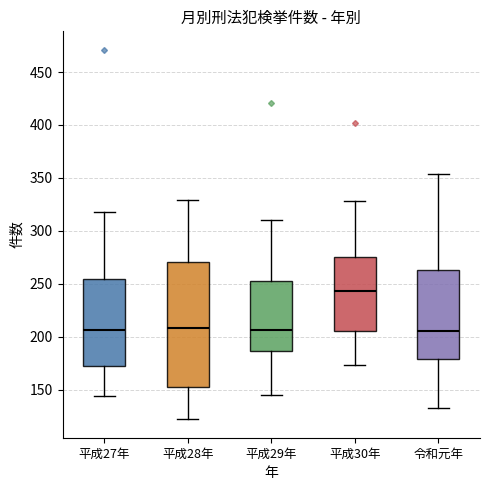

Where is the upper edge of the box for 平成28年 on the y-axis? The values are not printed on the chart, so give them approximately, as read against the axis.

270